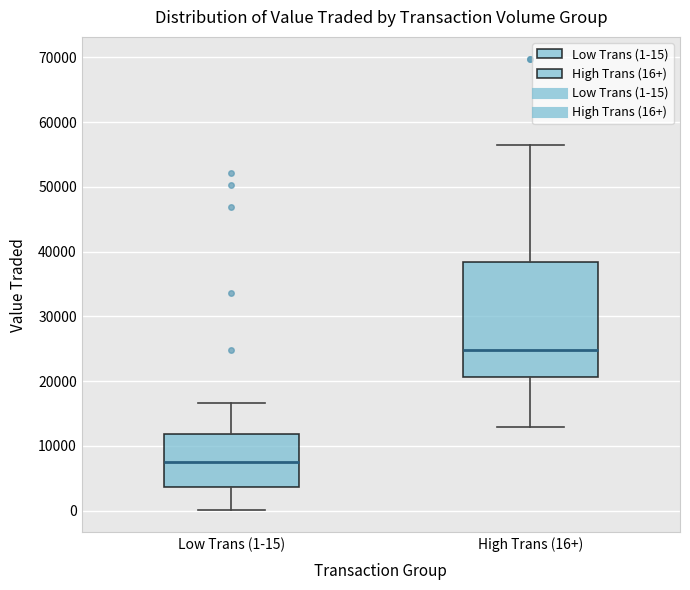

Comparing the boxes themselves (not the whiskers), which one is the tallest?

High Trans (16+)